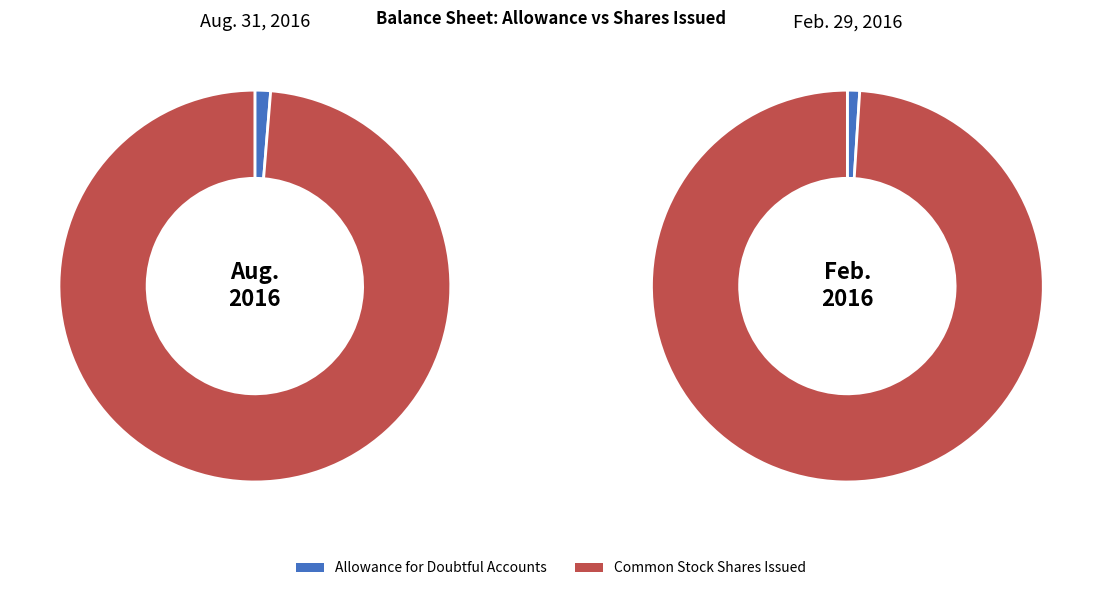

Do Allowance for Doubtful Accounts and Common Stock Shares Issued together represent more than half of the pie?

Yes